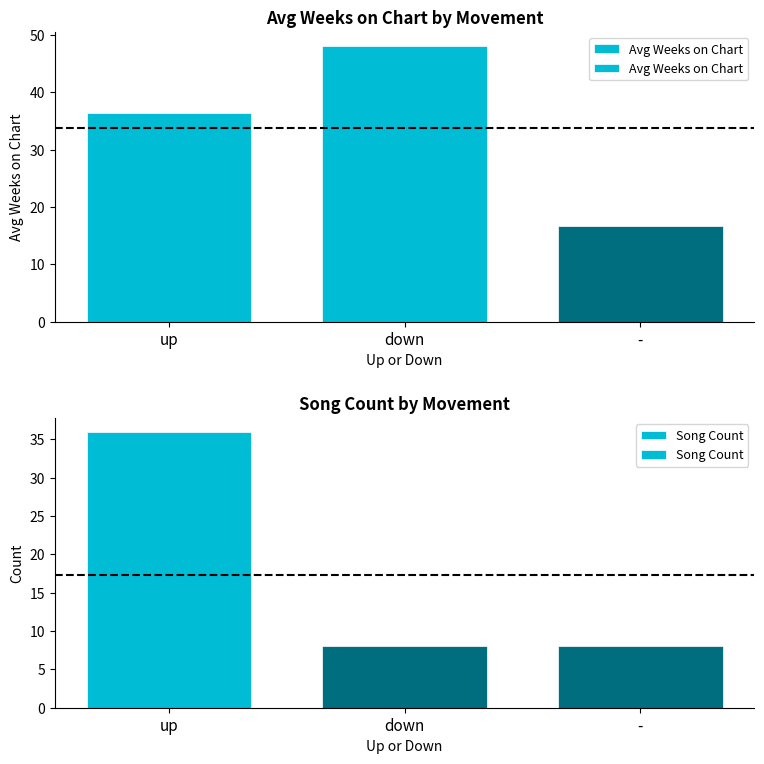

How many bars are there in total?

6